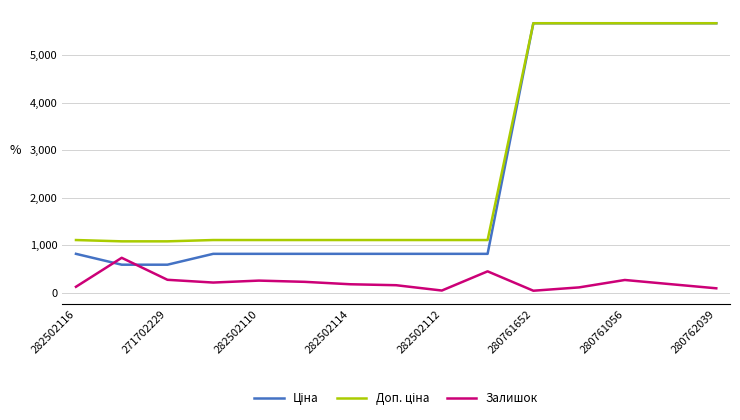

What is the greatest value displayed?

5673.8